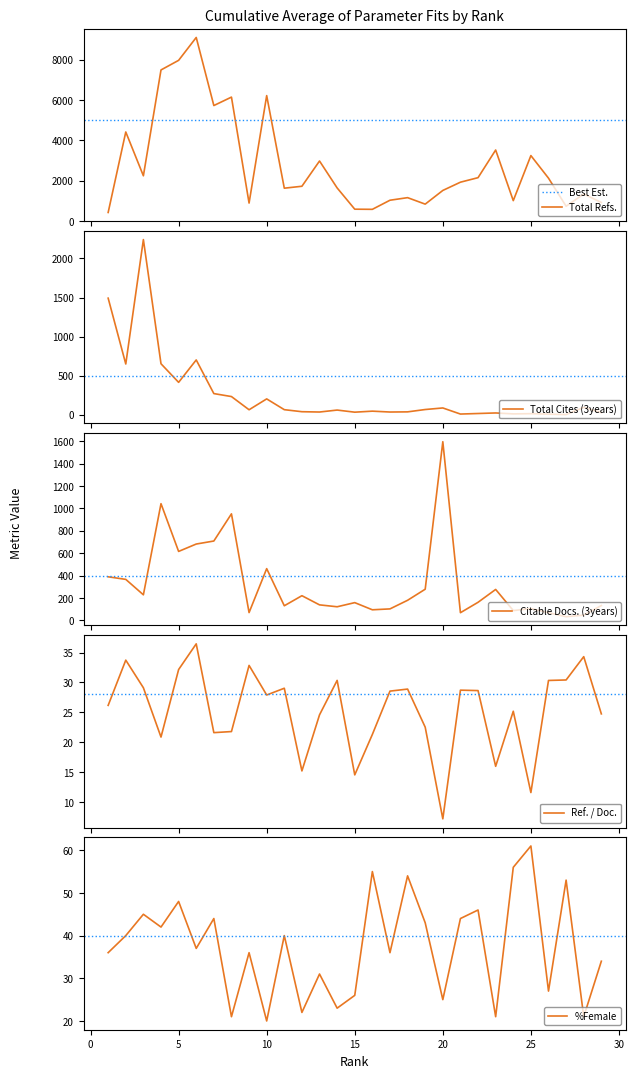

At which category does Ref. / Doc. reach its first local valley?

4